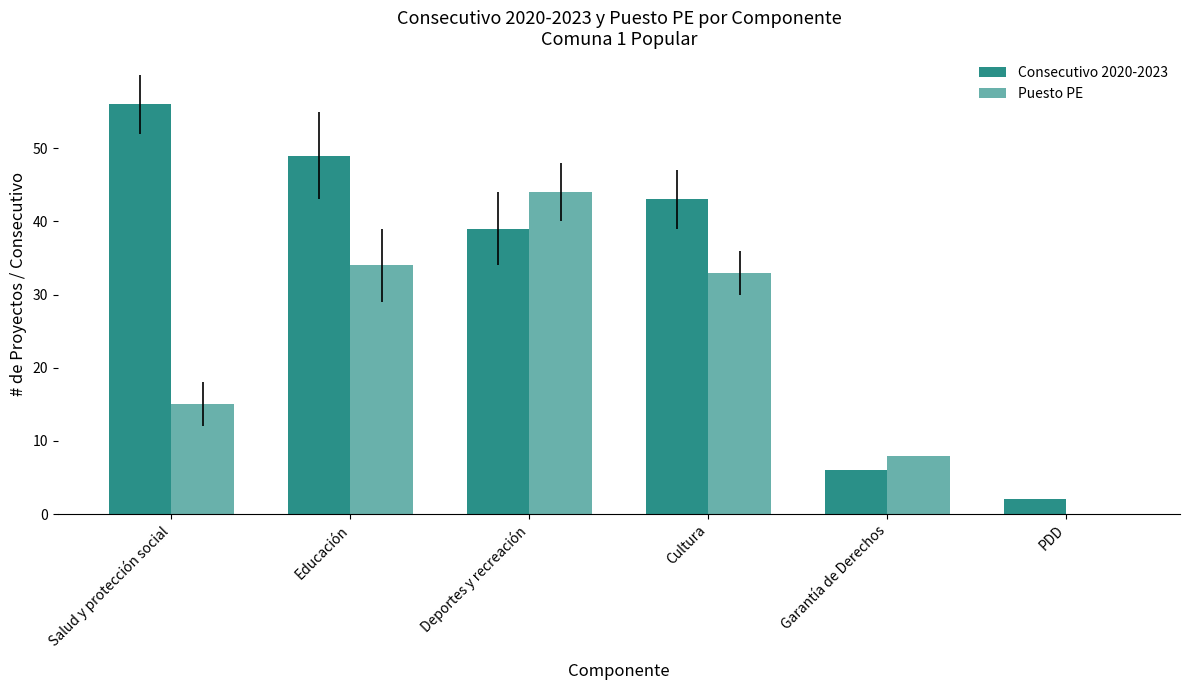

Is it true that Puesto PE equals 34 at Educación?

True